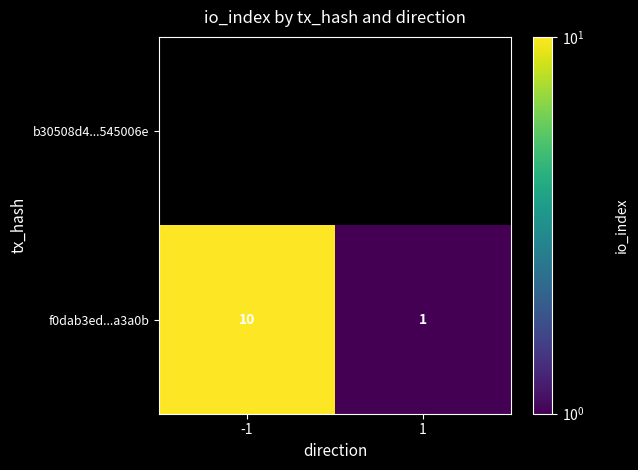

What is the sum of all f0dab3ed...a3a0b values?

11